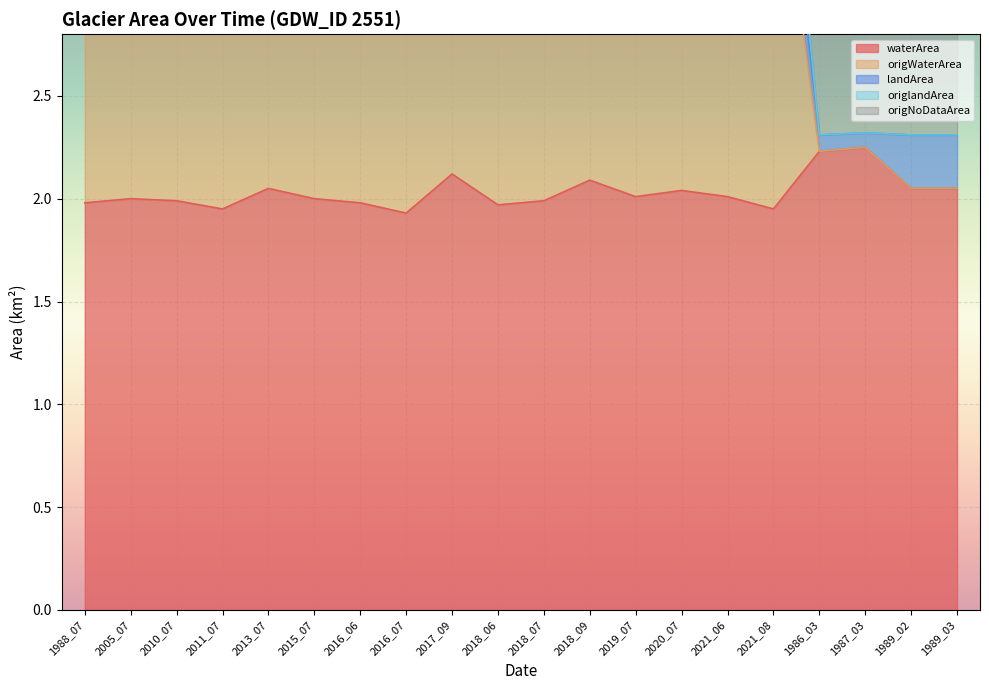

What is the maximum value for waterArea?

2.2